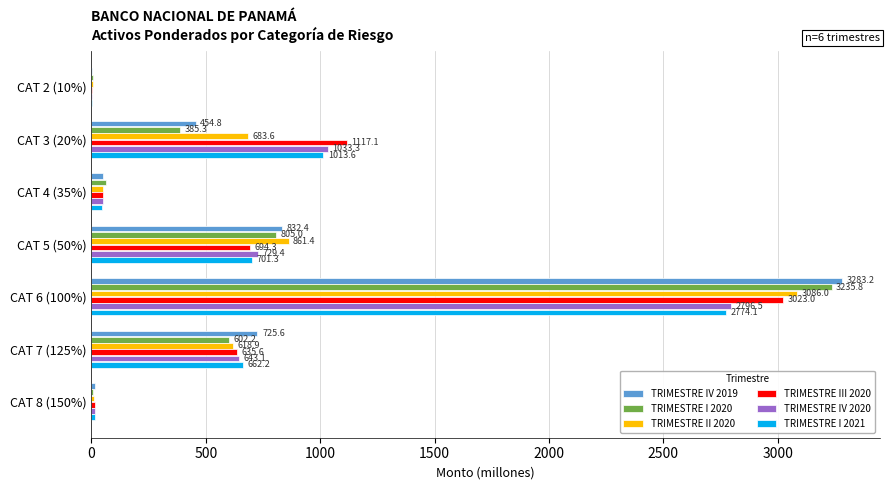

The TRIMESTRE IV 2020 series shows 1059.6 at CAT 7 (125%). True or false?

False